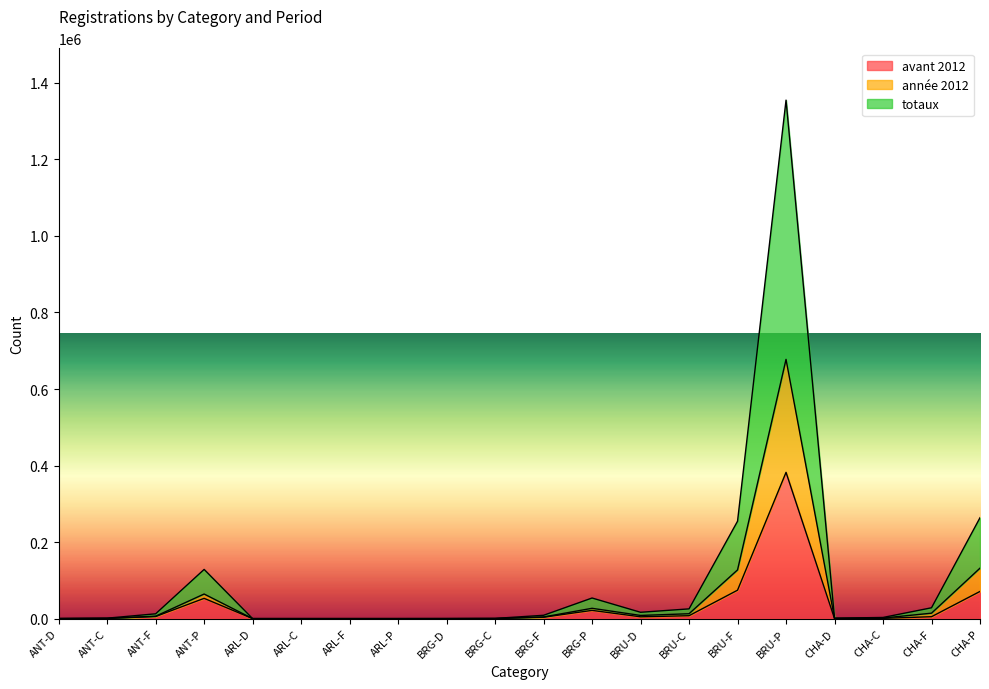

The value of année 2012 at ARL-D is 0. True or false?

True